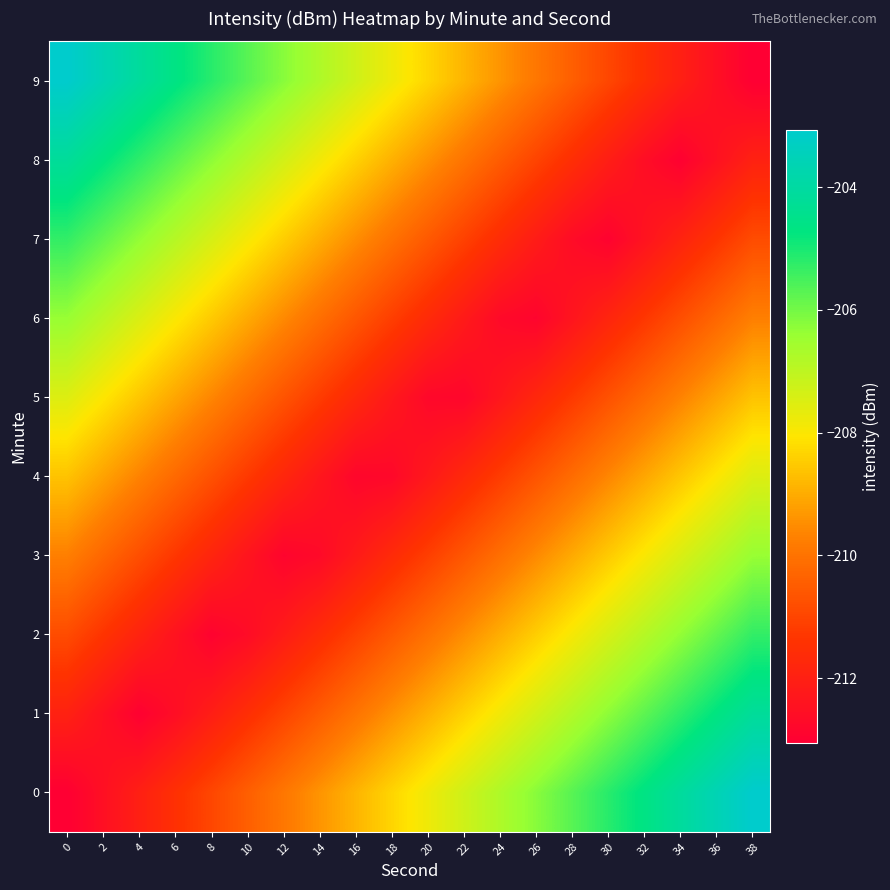

Reading left to right, list all the values displayed in this chart.

0: 0=-213.1	2=-212.5	4=-212.0	6=-211.5	8=-211.0	10=-210.4	12=-209.9	14=-209.4	16=-208.9	18=-208.3	20=-207.8	22=-207.3	24=-206.7	26=-206.2	28=-205.7	30=-205.2	32=-204.6	34=-204.1	36=-203.6	38=-203.1
1: 0=-212.0	2=-212.5	4=-213.0	6=-212.6	8=-212.1	10=-211.5	12=-211.0	14=-210.5	16=-210.0	18=-209.4	20=-208.9	22=-208.4	24=-207.9	26=-207.3	28=-206.8	30=-206.3	32=-205.8	34=-205.2	36=-204.7	38=-204.2
2: 0=-210.8	2=-211.4	4=-211.9	6=-212.4	8=-212.9	10=-212.7	12=-212.1	14=-211.6	16=-211.1	18=-210.5	20=-210.0	22=-209.5	24=-209.0	26=-208.4	28=-207.9	30=-207.4	32=-206.9	34=-206.3	36=-205.8	38=-205.3
3: 0=-209.7	2=-210.3	4=-210.8	6=-211.3	8=-211.8	10=-212.4	12=-212.9	14=-212.7	16=-212.2	18=-211.7	20=-211.1	22=-210.6	24=-210.1	26=-209.6	28=-209.0	30=-208.5	32=-208.0	34=-207.4	36=-206.9	38=-206.4
4: 0=-208.6	2=-209.1	4=-209.7	6=-210.2	8=-210.7	10=-211.3	12=-211.8	14=-212.3	16=-212.8	18=-212.8	20=-212.2	22=-211.7	24=-211.2	26=-210.7	28=-210.1	30=-209.6	32=-209.1	34=-208.6	36=-208.0	38=-207.5
5: 0=-207.5	2=-208.0	4=-208.6	6=-209.1	8=-209.6	10=-210.1	12=-210.7	14=-211.2	16=-211.7	18=-212.2	20=-212.8	22=-212.8	24=-212.3	26=-211.8	28=-211.3	30=-210.7	32=-210.2	34=-209.7	36=-209.1	38=-208.6
6: 0=-206.4	2=-206.9	4=-207.4	6=-208.0	8=-208.5	10=-209.0	12=-209.6	14=-210.1	16=-210.6	18=-211.1	20=-211.7	22=-212.2	24=-212.7	26=-212.9	28=-212.4	30=-211.8	32=-211.3	34=-210.8	36=-210.3	38=-209.7
7: 0=-205.3	2=-205.8	4=-206.3	6=-206.9	8=-207.4	10=-207.9	12=-208.4	14=-209.0	16=-209.5	18=-210.0	20=-210.5	22=-211.1	24=-211.6	26=-212.1	28=-212.7	30=-212.9	32=-212.4	34=-211.9	36=-211.4	38=-210.8
8: 0=-204.2	2=-204.7	4=-205.2	6=-205.8	8=-206.3	10=-206.8	12=-207.3	14=-207.9	16=-208.4	18=-208.9	20=-209.4	22=-210.0	24=-210.5	26=-211.0	28=-211.5	30=-212.1	32=-212.6	34=-213.0	36=-212.5	38=-212.0
9: 0=-203.1	2=-203.6	4=-204.1	6=-204.6	8=-205.2	10=-205.7	12=-206.2	14=-206.7	16=-207.3	18=-207.8	20=-208.3	22=-208.9	24=-209.4	26=-209.9	28=-210.4	30=-211.0	32=-211.5	34=-212.0	36=-212.5	38=-213.1